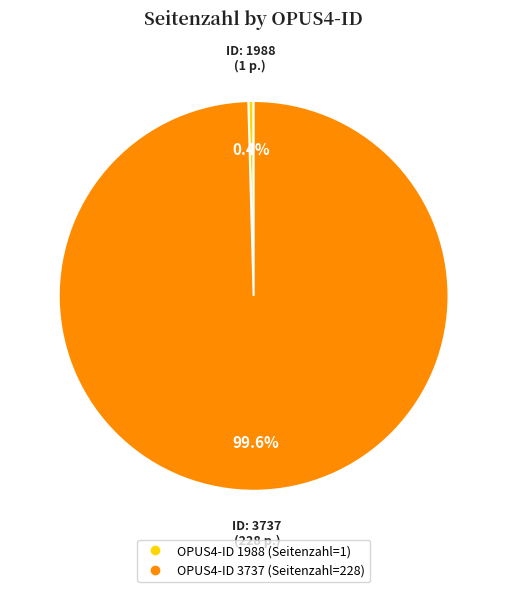

Is there any slice that represents more than half of the pie?

Yes